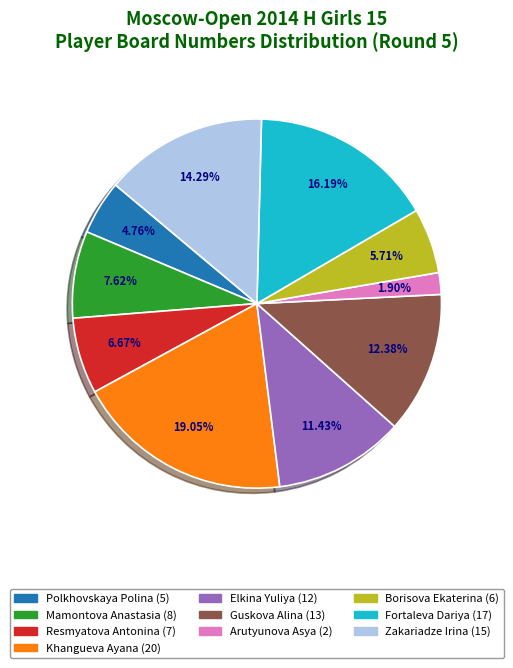

To the nearest percent, what is the average slice percentage?

10%